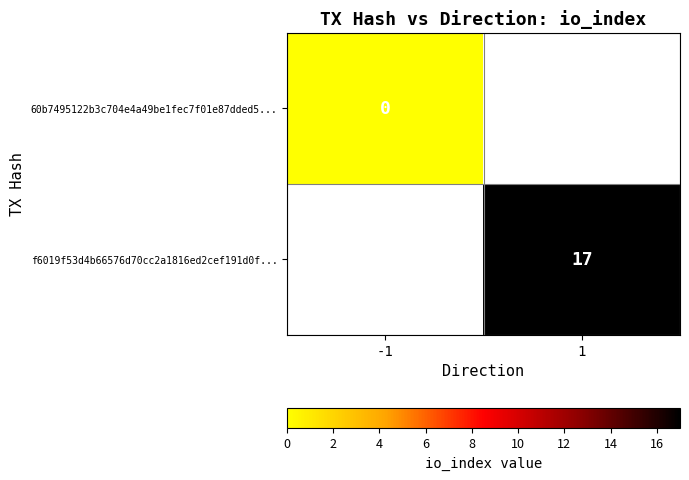

The f6019f53d4b66576d70cc2a1816ed2cef191d0f... series shows 17 at 1. True or false?

True